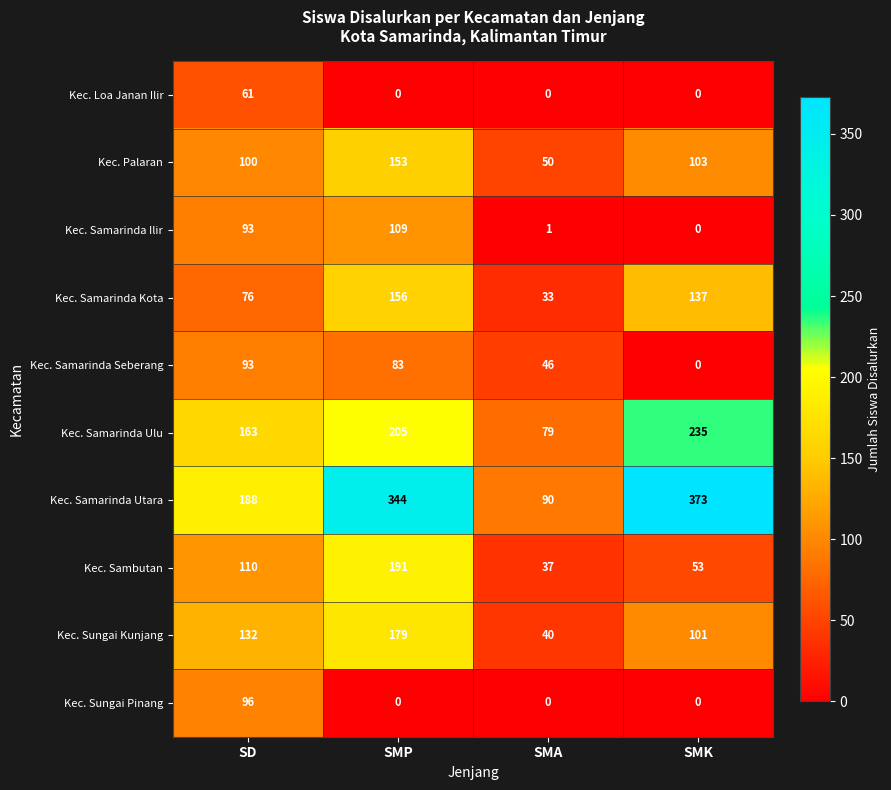

What is the difference between the maximum and minimum values in the Kec. Palaran series?

103